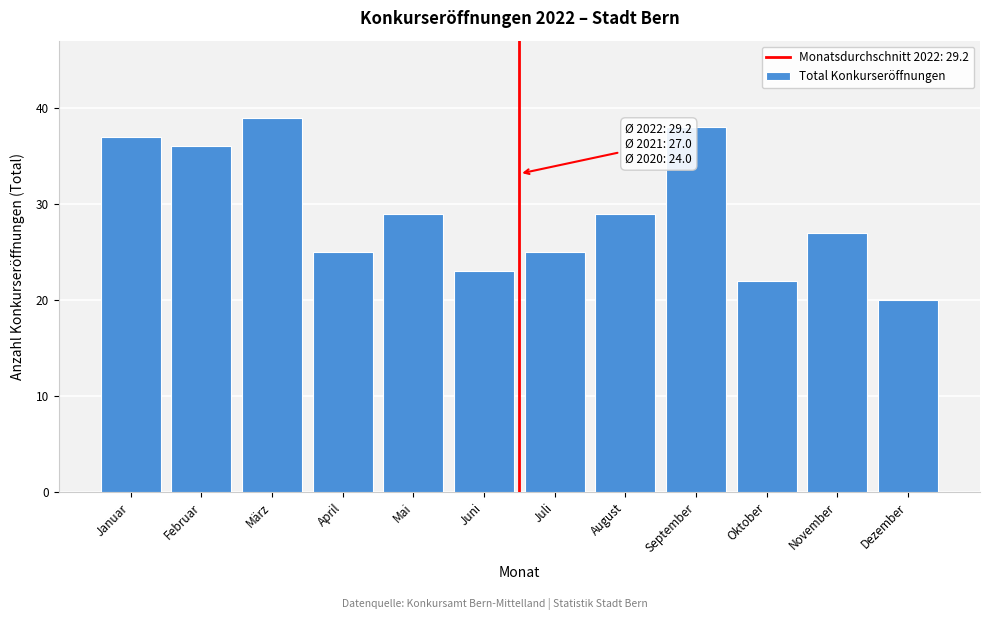

Reading right to left, transcribe all the data shown in this chart.

20	27	22	38	29	25	23	29	25	39	36	37